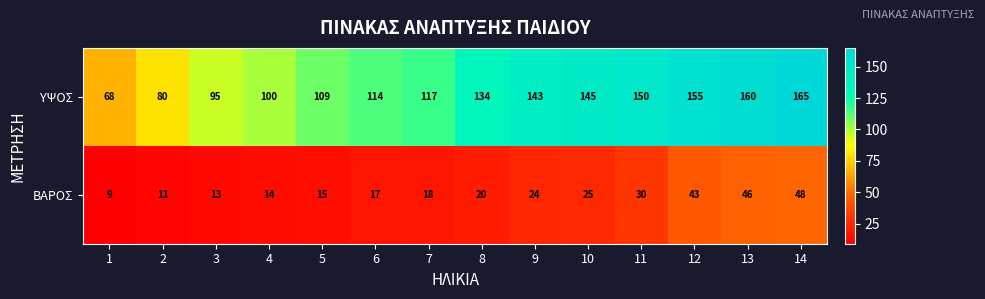

Which series has the largest total across all categories?

ΥΨΟΣ